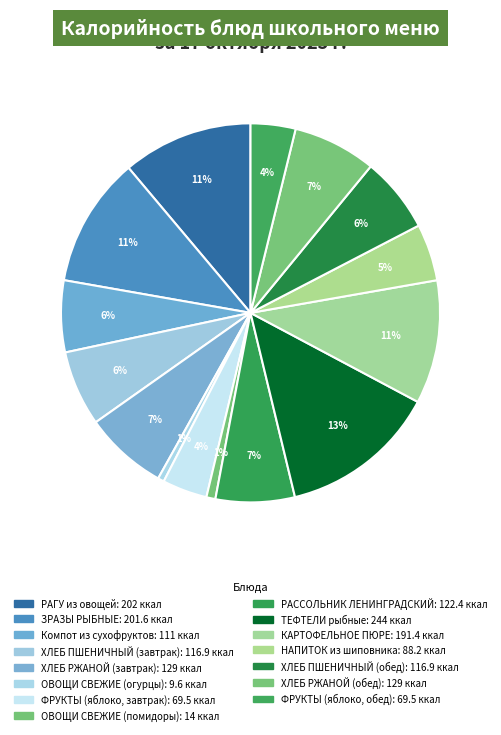

How many slices are in this pie chart?

15